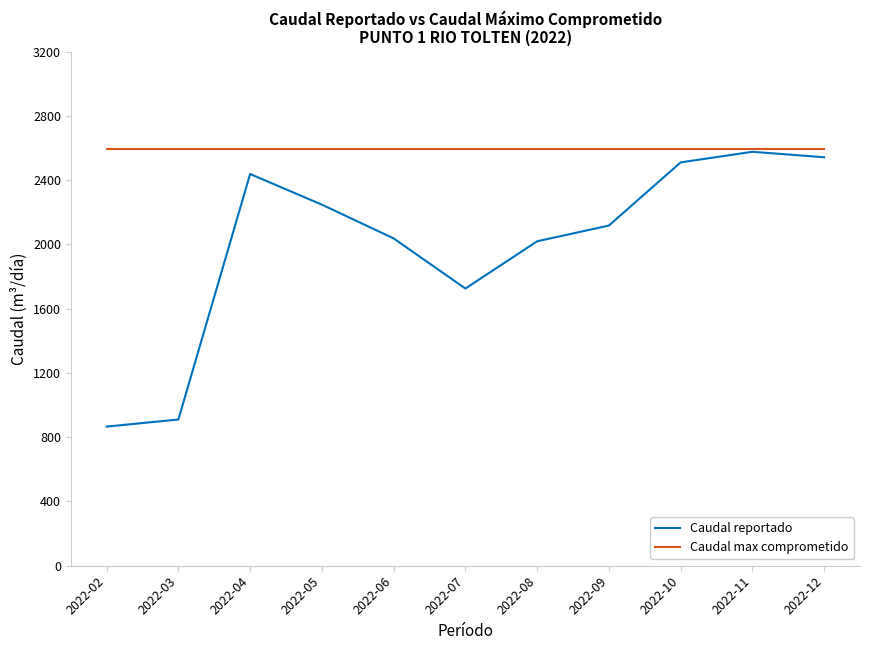

Reading left to right, extract all data points from this chart.

Caudal reportado: 2022-02=866.0	2022-03=910.0	2022-04=2437.7	2022-05=2247.0	2022-06=2037.0	2022-07=1725.0	2022-08=2019.0	2022-09=2117.0	2022-10=2510.0	2022-11=2576.0	2022-12=2542.0
Caudal max comprometido: 2022-02=2592.0	2022-03=2592.0	2022-04=2592.0	2022-05=2592.0	2022-06=2592.0	2022-07=2592.0	2022-08=2592.0	2022-09=2592.0	2022-10=2592.0	2022-11=2592.0	2022-12=2592.0